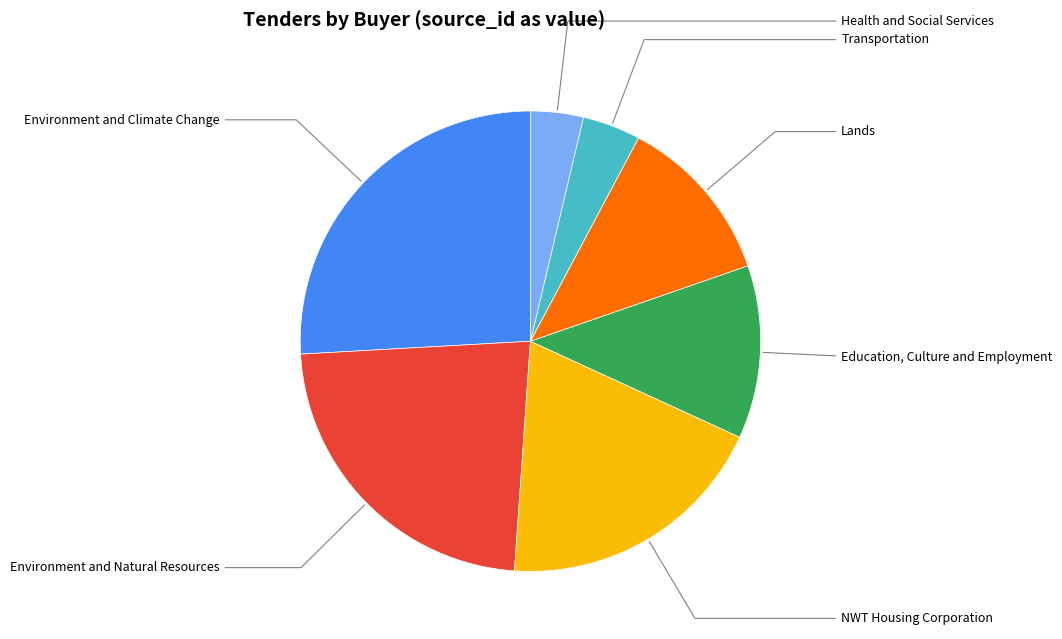

Is there a majority slice in this chart?

No